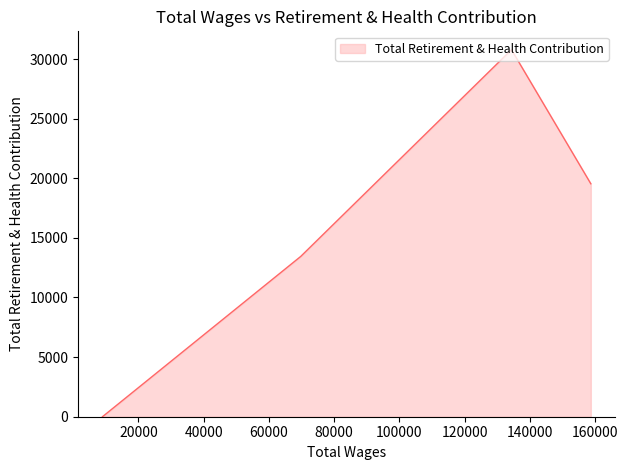

Which category has the highest value across all series?

134340.0